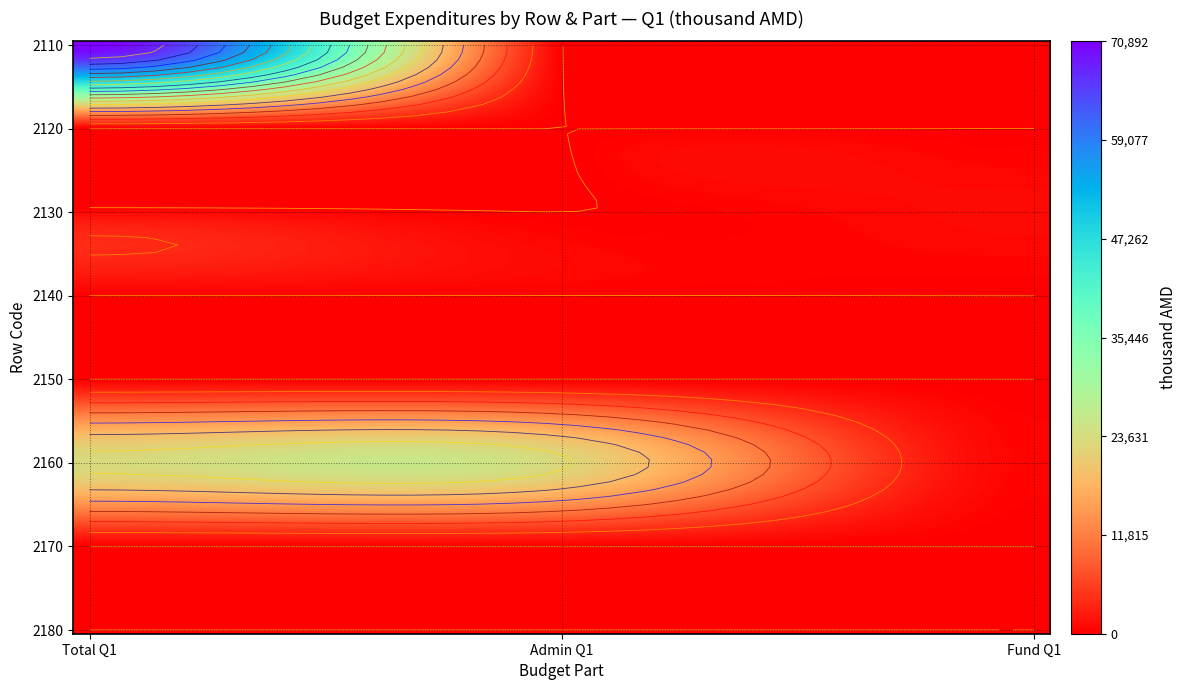

What is the greatest value displayed?

70892.5